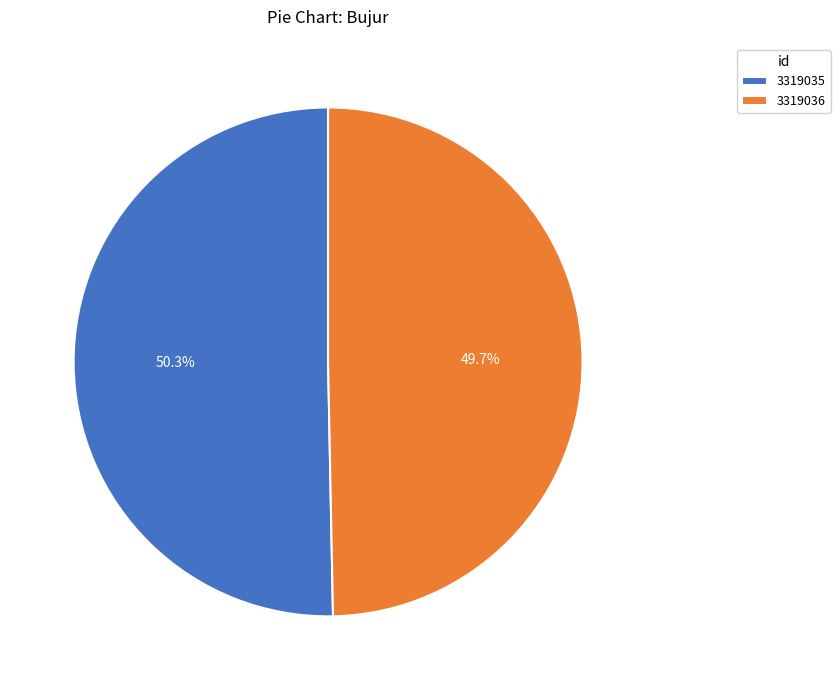

Does 3319035 account for over 50% of the chart?

Yes